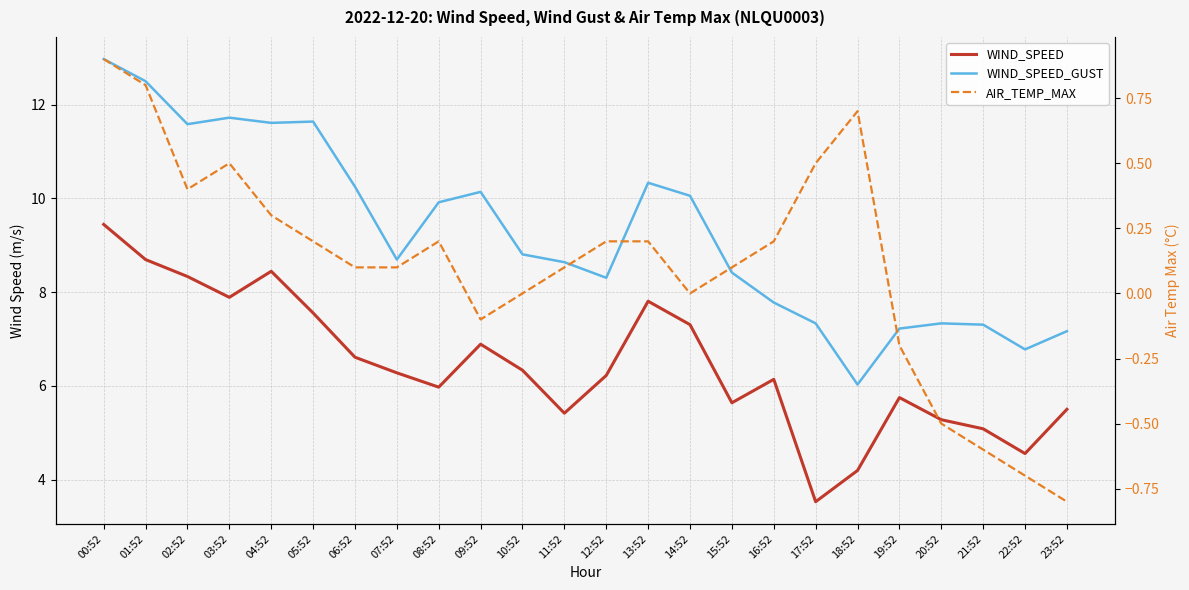

Is the value of AIR_TEMP_MAX at 21:52 greater than the value of WIND_SPEED at 18:52?

No